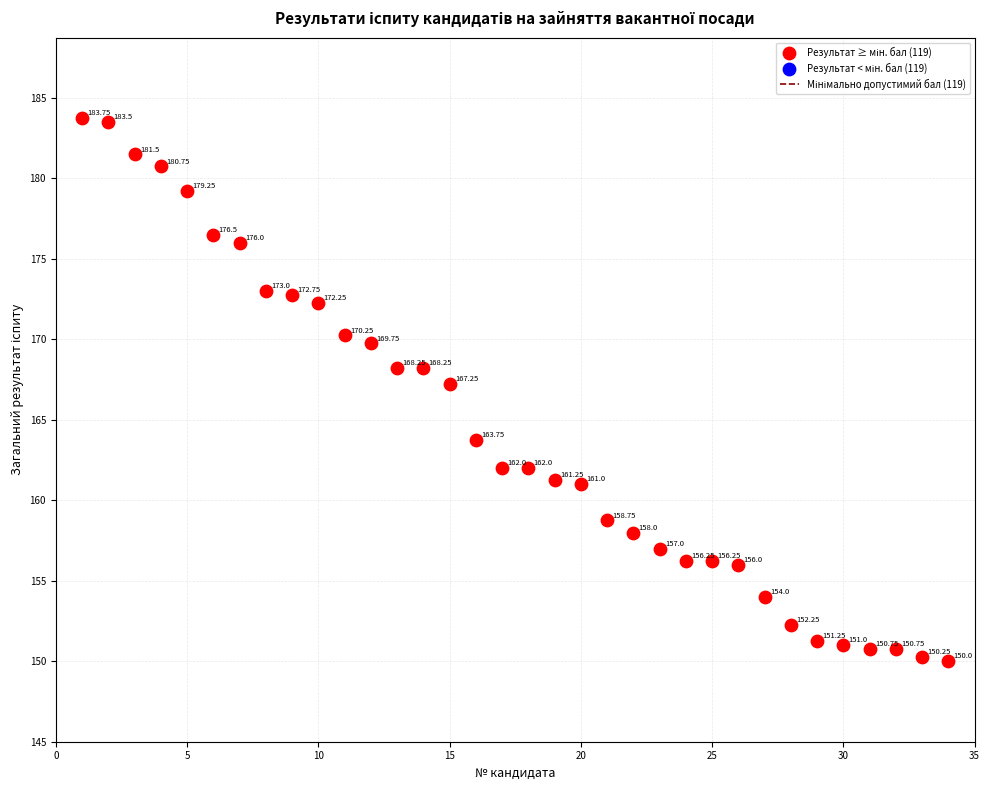

What is the range of X values (max minus min)?

33.0